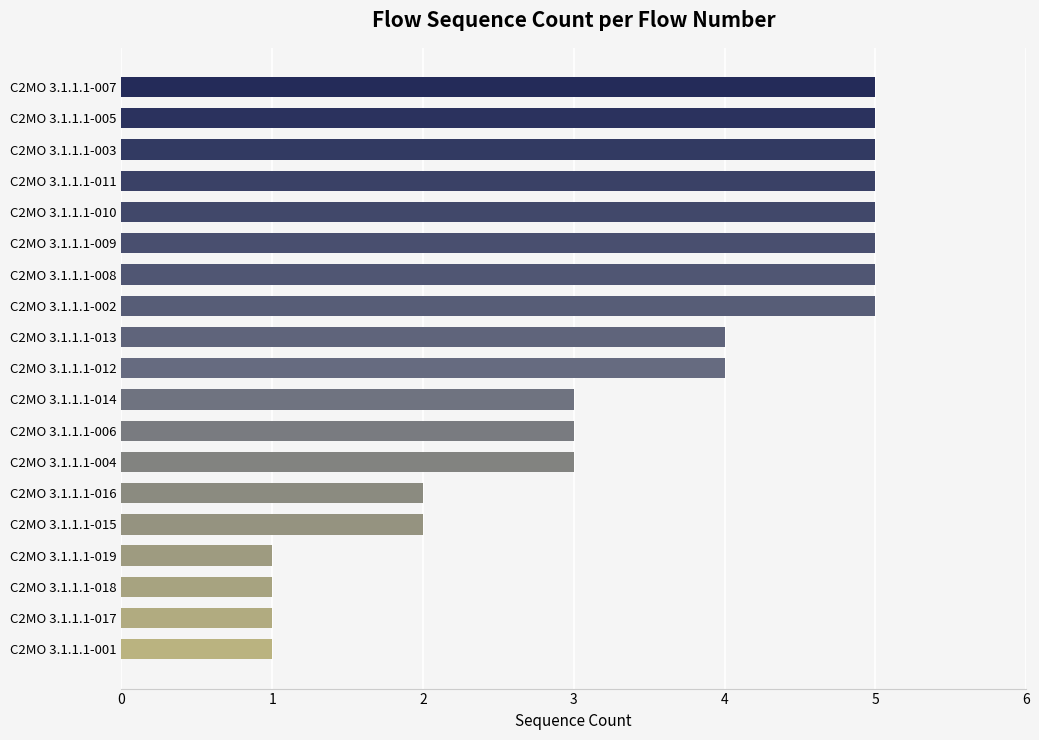

Reading top to bottom, list all the values displayed in this chart.

5	5	5	5	5	5	5	5	4	4	3	3	3	2	2	1	1	1	1